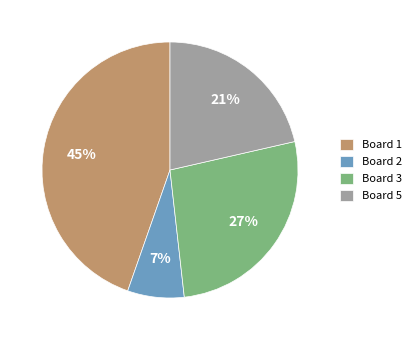

Approximately how many times larger is the value at Board 1 compared to Board 3?

1.7